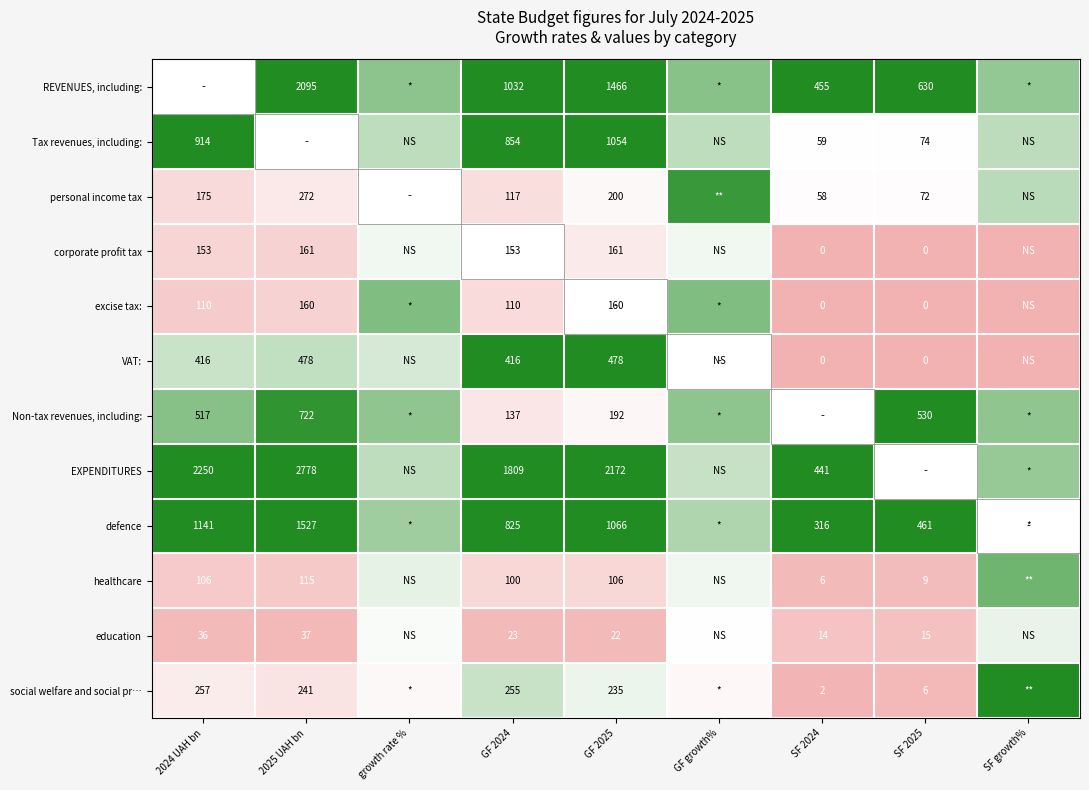

Rank the series at 2025 UAH bn from highest to lowest value.

EXPENDITURES, REVENUES, including:, defence, Tax revenues, including:, Non-tax revenues, including:, VAT:, personal income tax, social welfare and social pr…, corporate profit tax, excise tax:, healthcare, education